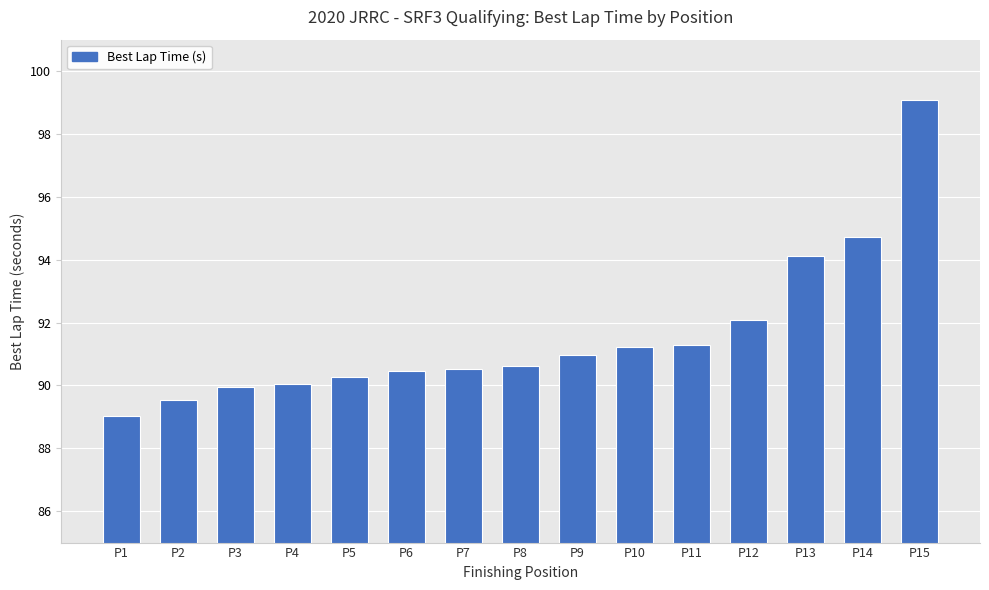

Does the chart contain stacked bars?

No